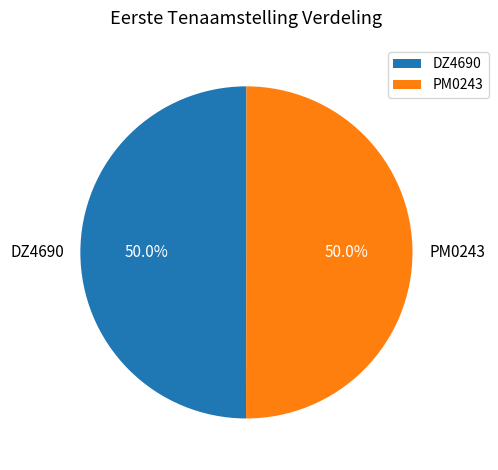

What is the ratio of the value at DZ4690 to the value at PM0243?

1.0